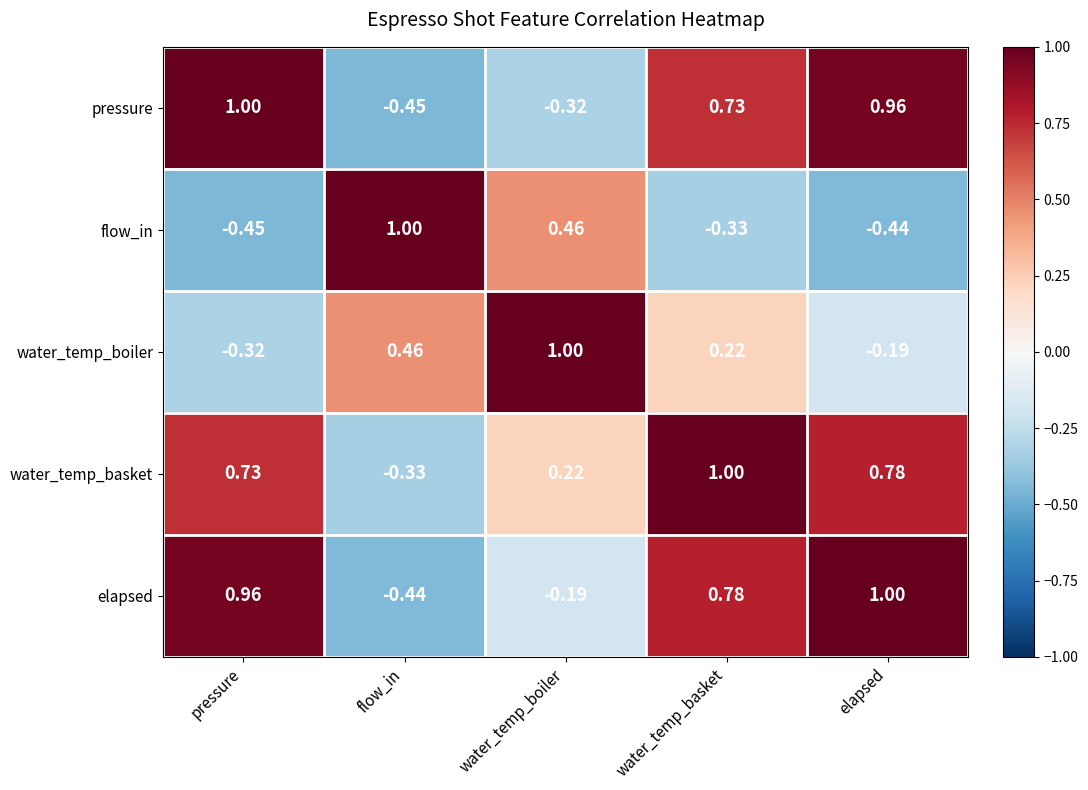

Which series changed the most between pressure and water_temp_basket?

water_temp_boiler